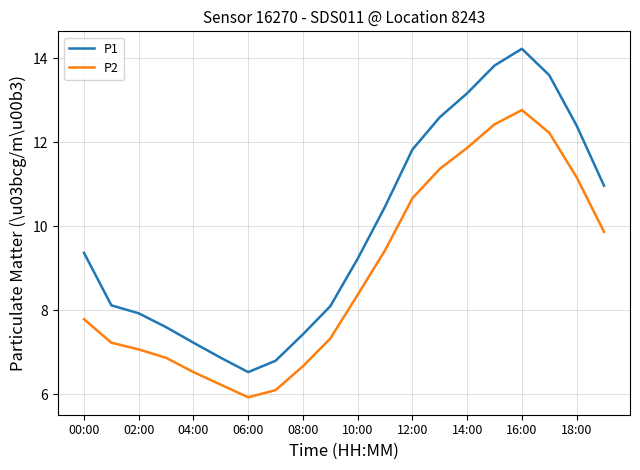

Which series has the widest spread of values?

P1